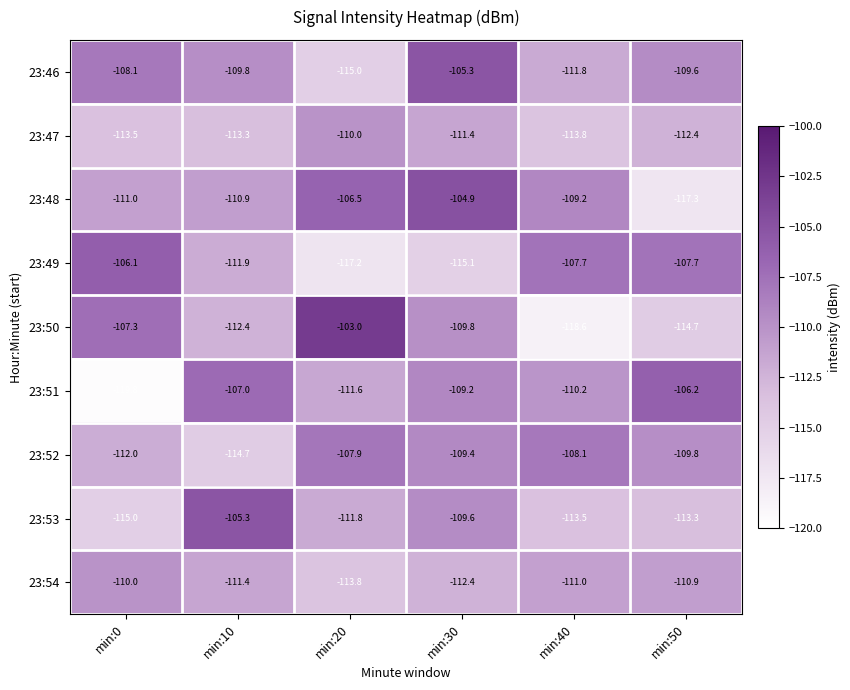

What is the average value of the 23:48 series?

-110.0